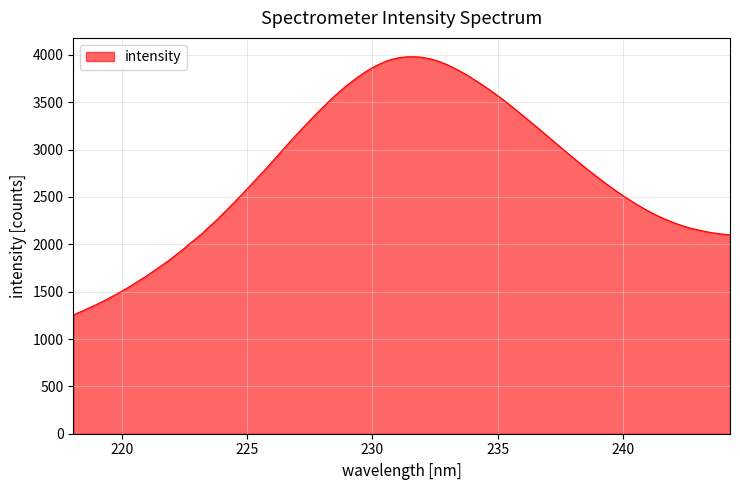

What is the maximum value shown in the chart?

3980.2